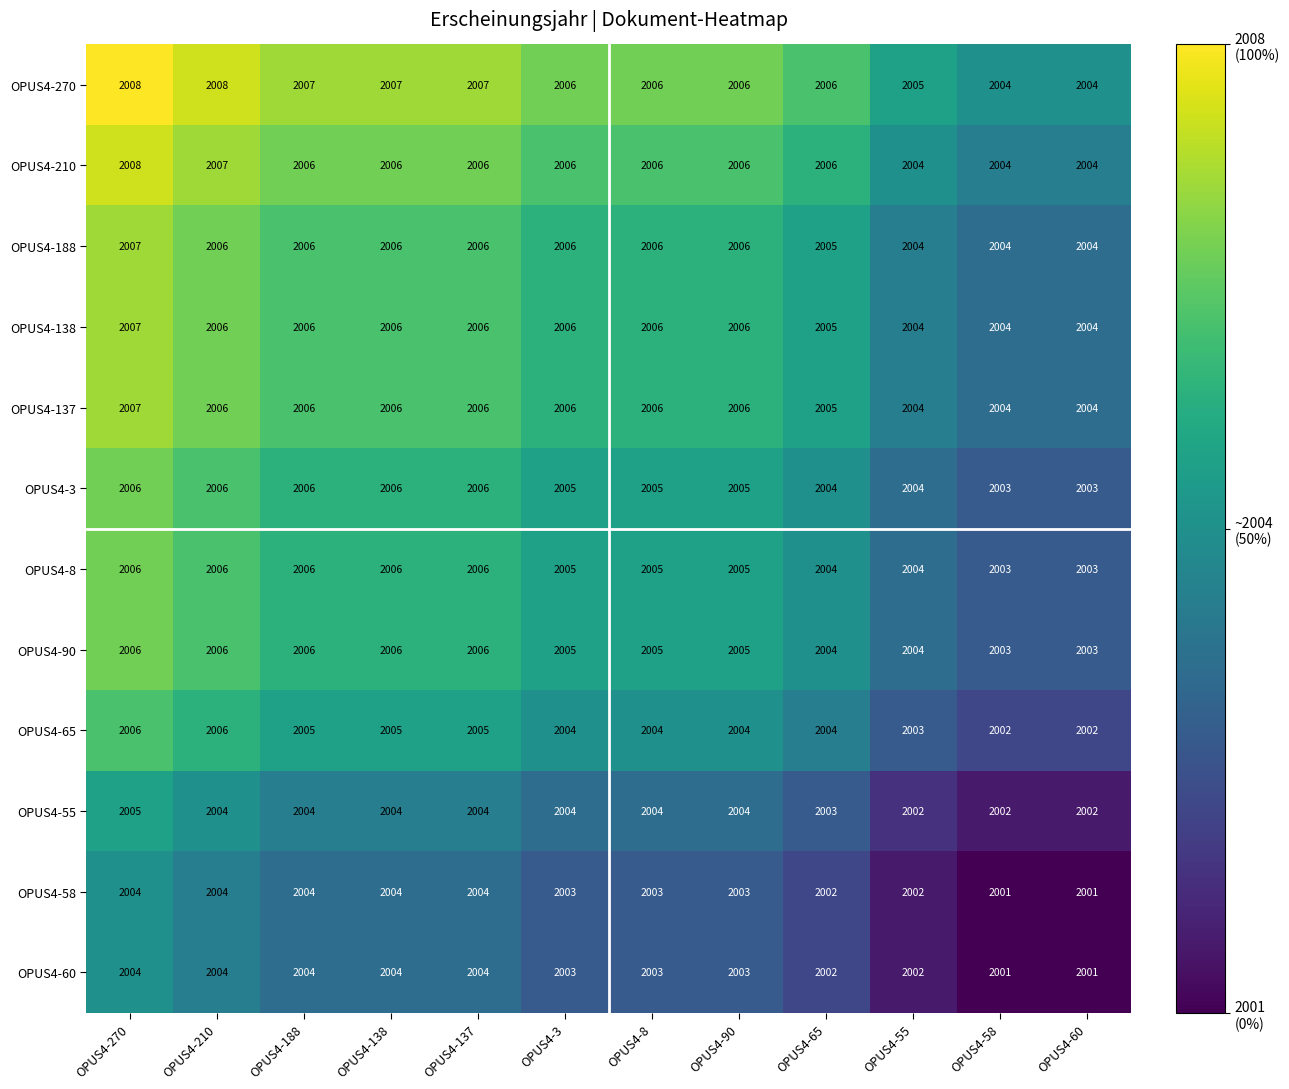

What is the total value across all series at OPUS4-55?

24042